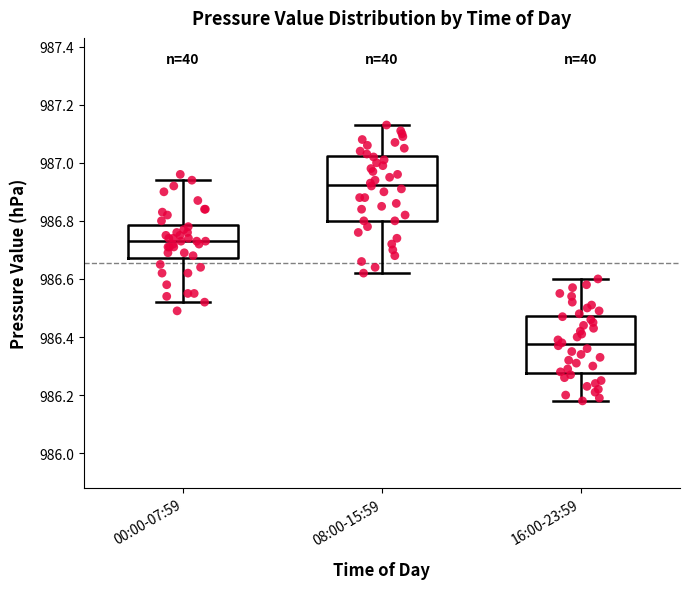

Which box has the lowest median line?

16:00-23:59